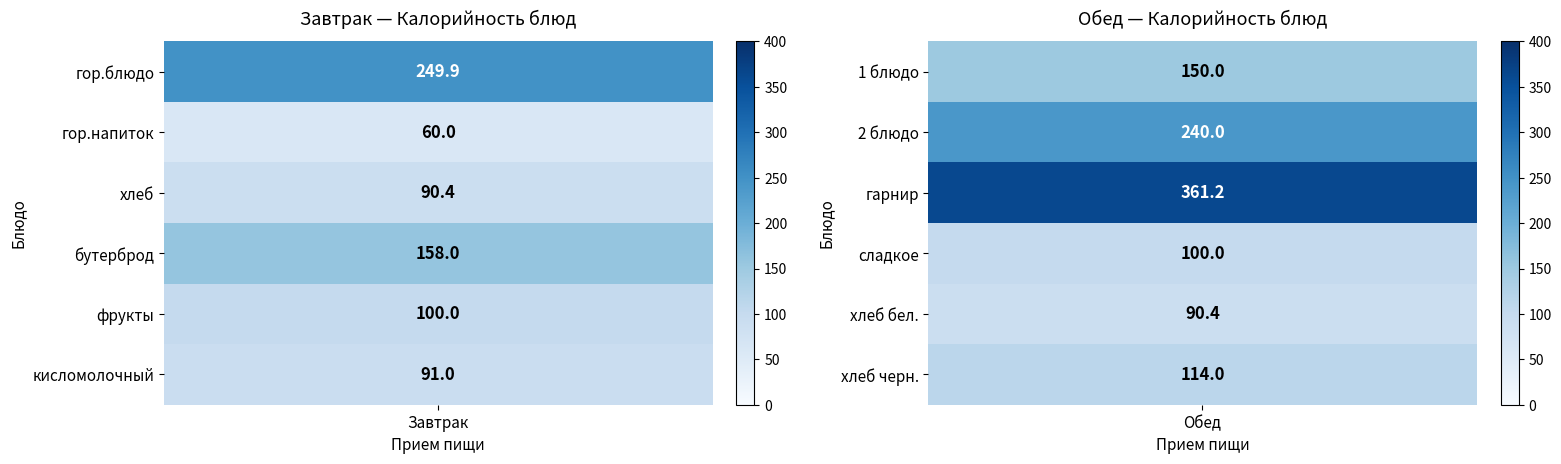

The value of Обед at хлеб бел. / хлеб is 248.7. True or false?

False